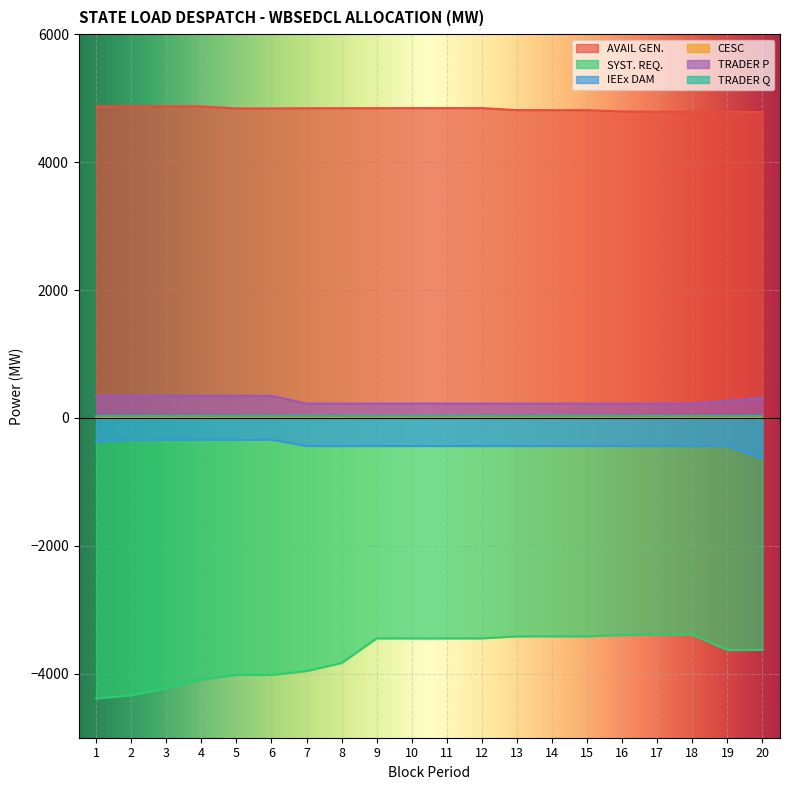

The TRADER P series shows 378.2 at 8. True or false?

False